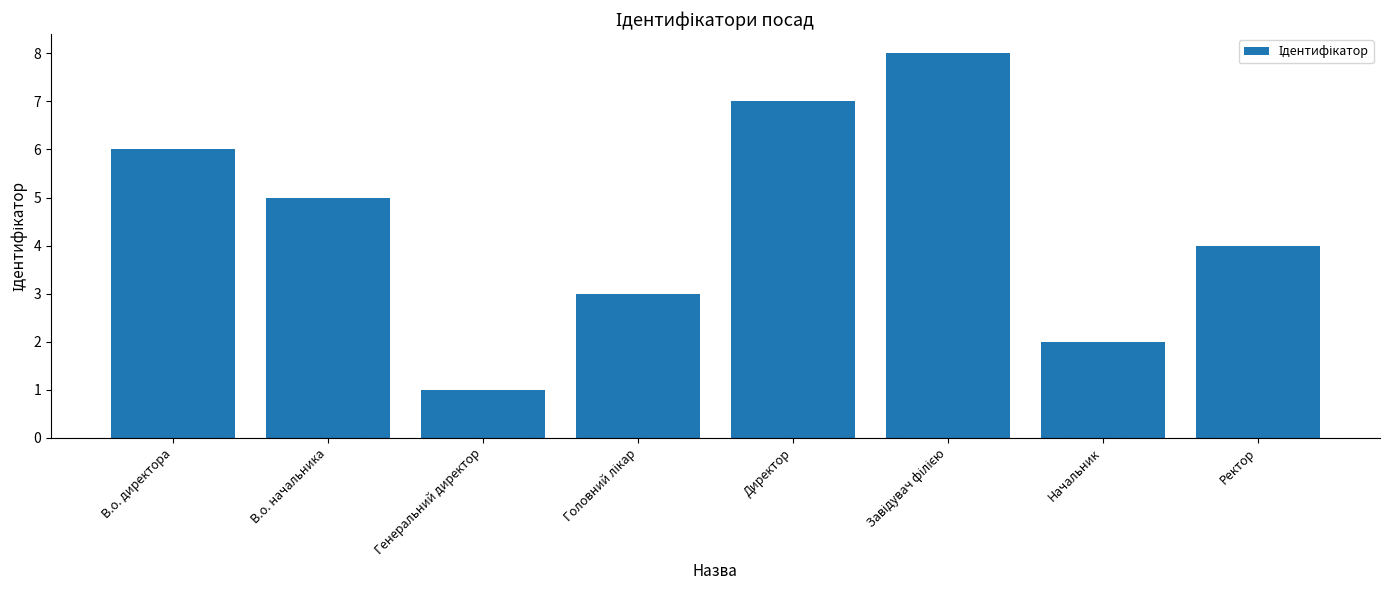

Which category has the lowest value across all series?

Генеральний директор